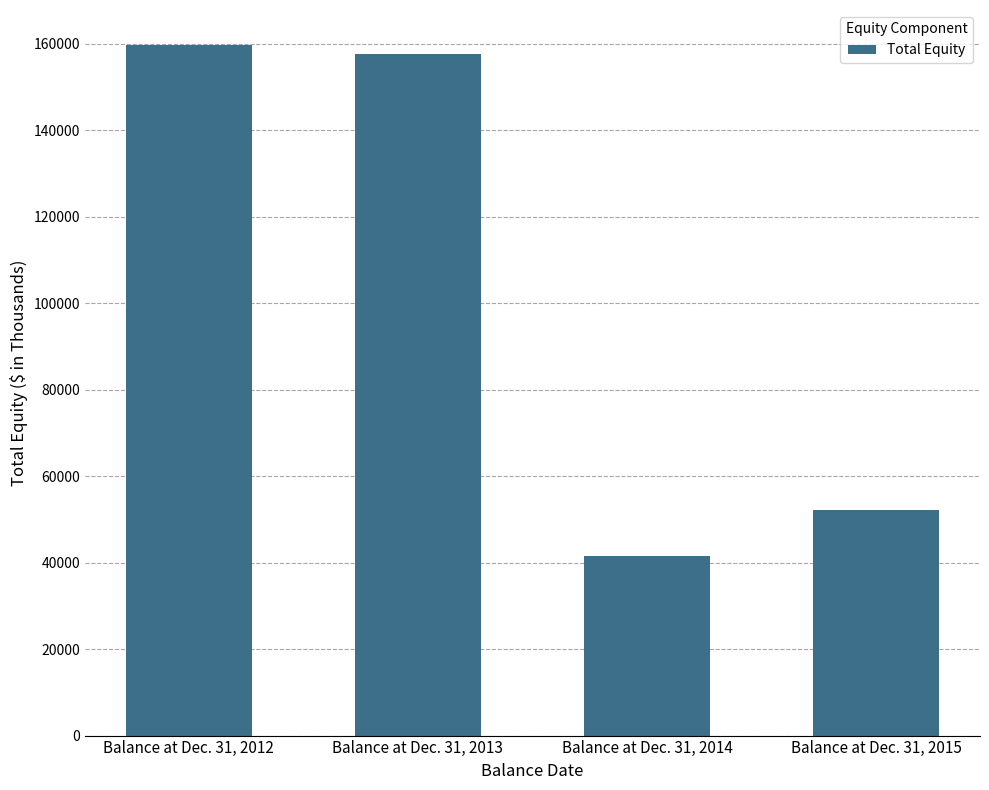

What is the difference between the maximum and minimum values?

118386